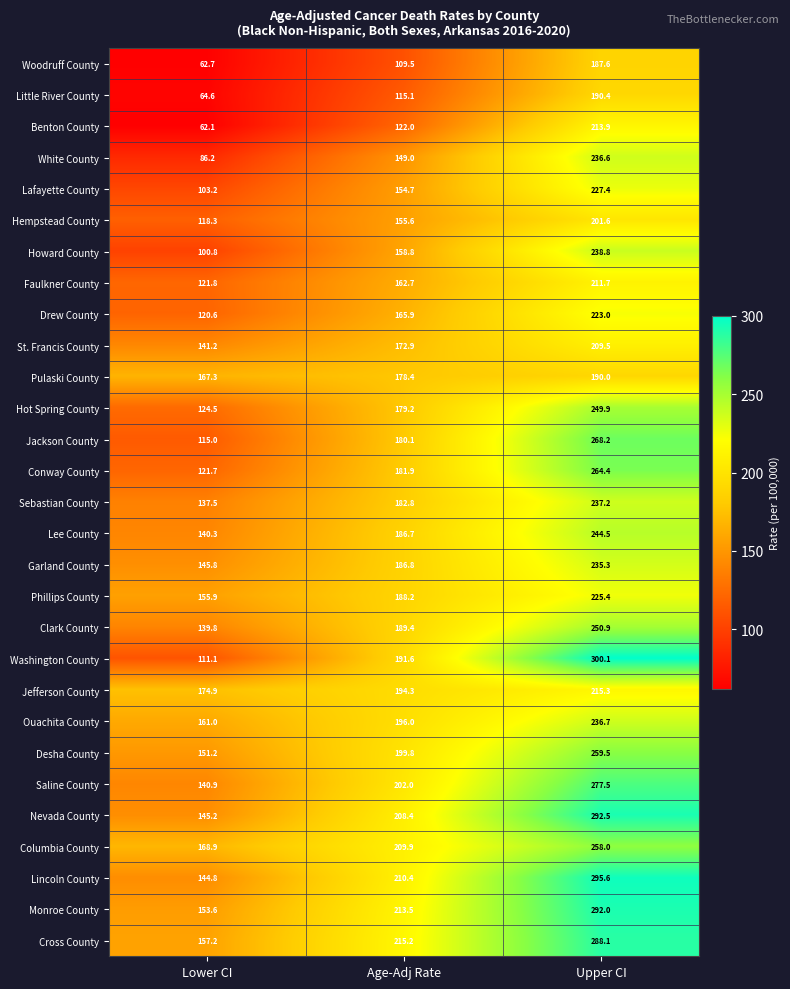

Which series has the widest spread of values?

Washington County